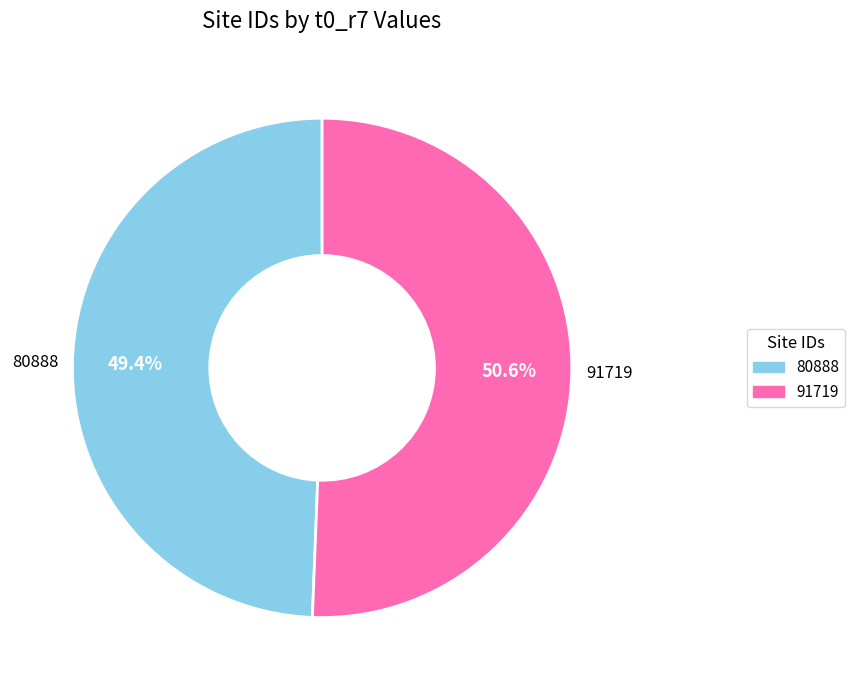

To the nearest percent, what is the combined percentage of 80888 and 91719?

100%